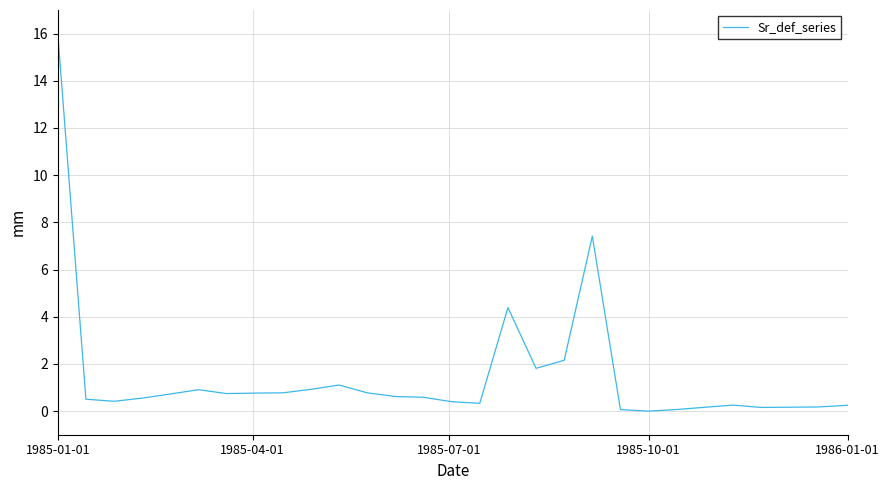

What is the maximum value shown in the chart?

16.0